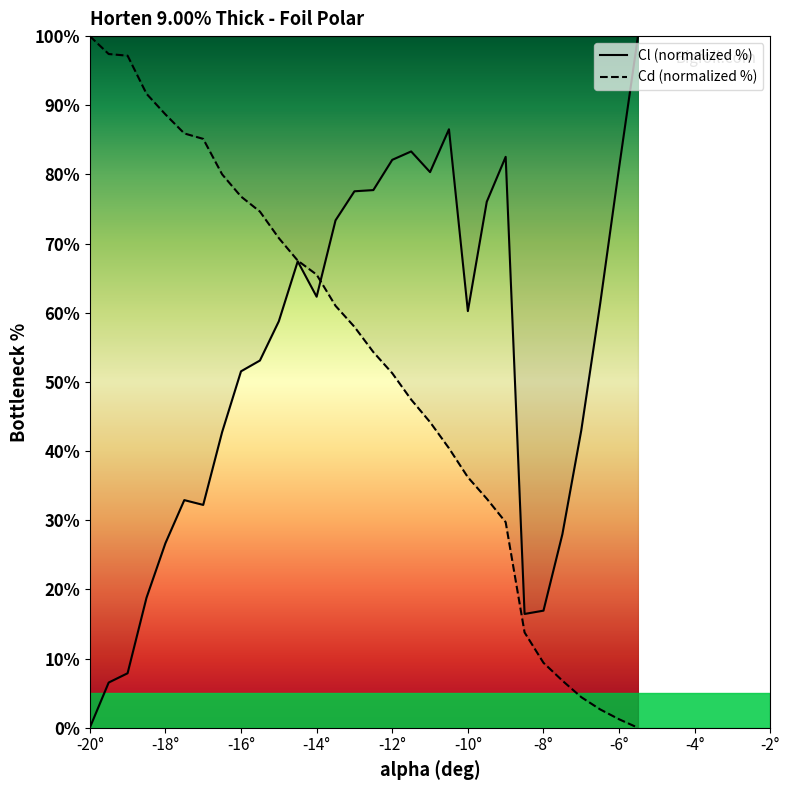

Which category has the lowest value across all series?

-20°